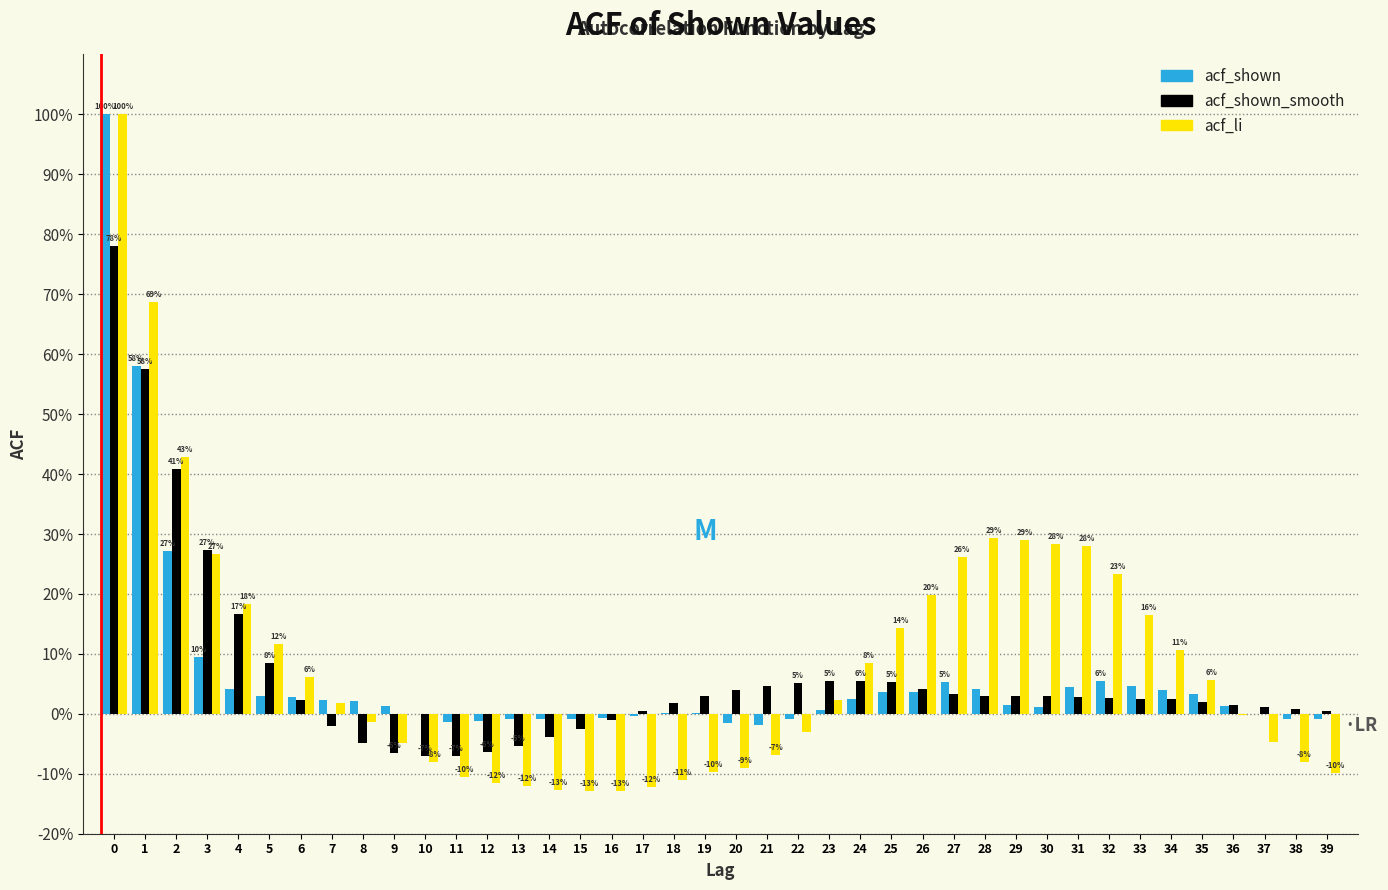

What are all the series names shown in the legend?

acf_shown, acf_shown_smooth, acf_li